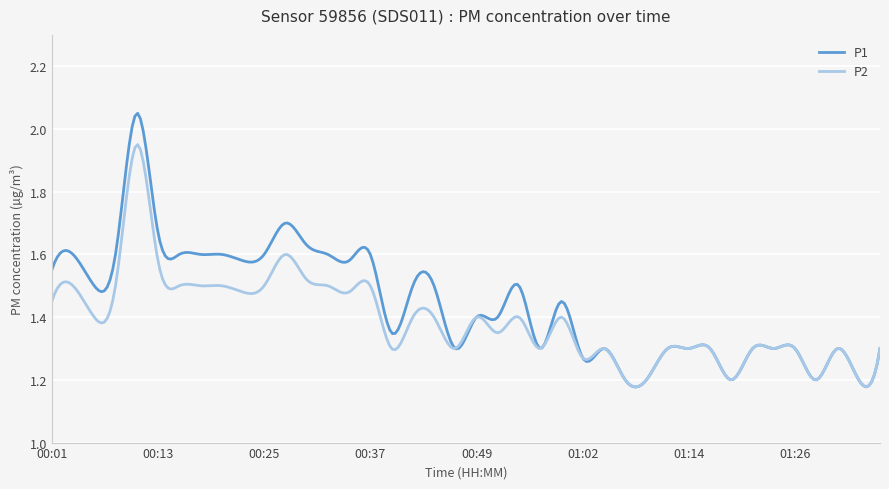

Which series has the widest spread of values?

P1